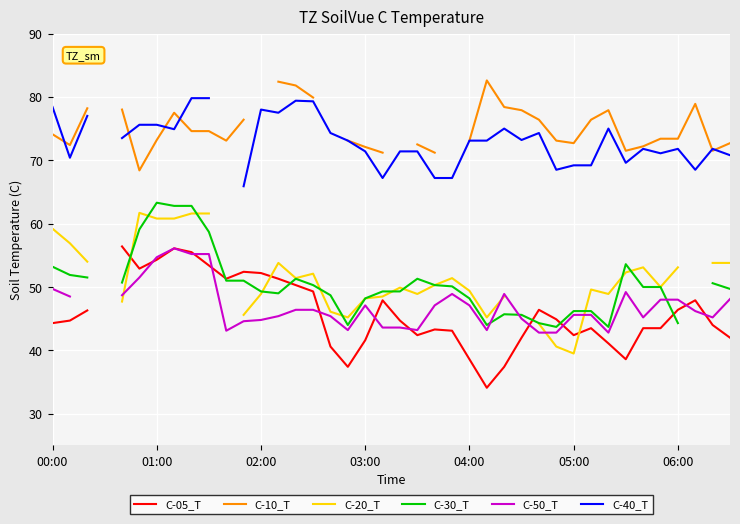

How many interior local peaks does the C-10_T series have?

4